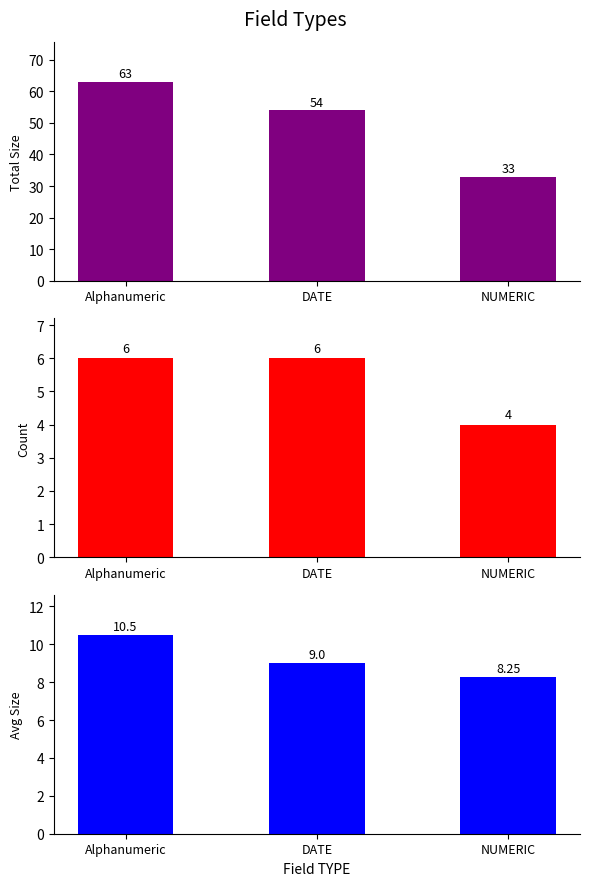

What is the spread (max minus min) of values at NUMERIC?

29.0